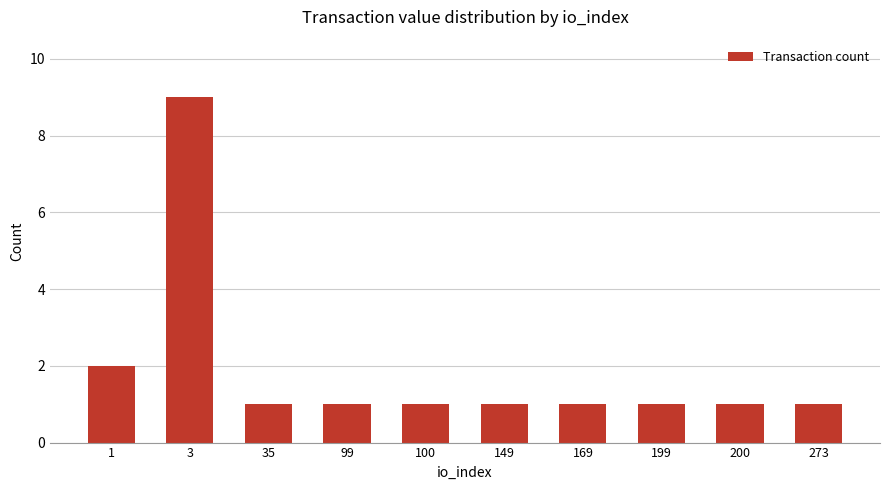

True or false: the data shows 1 at 1.

False